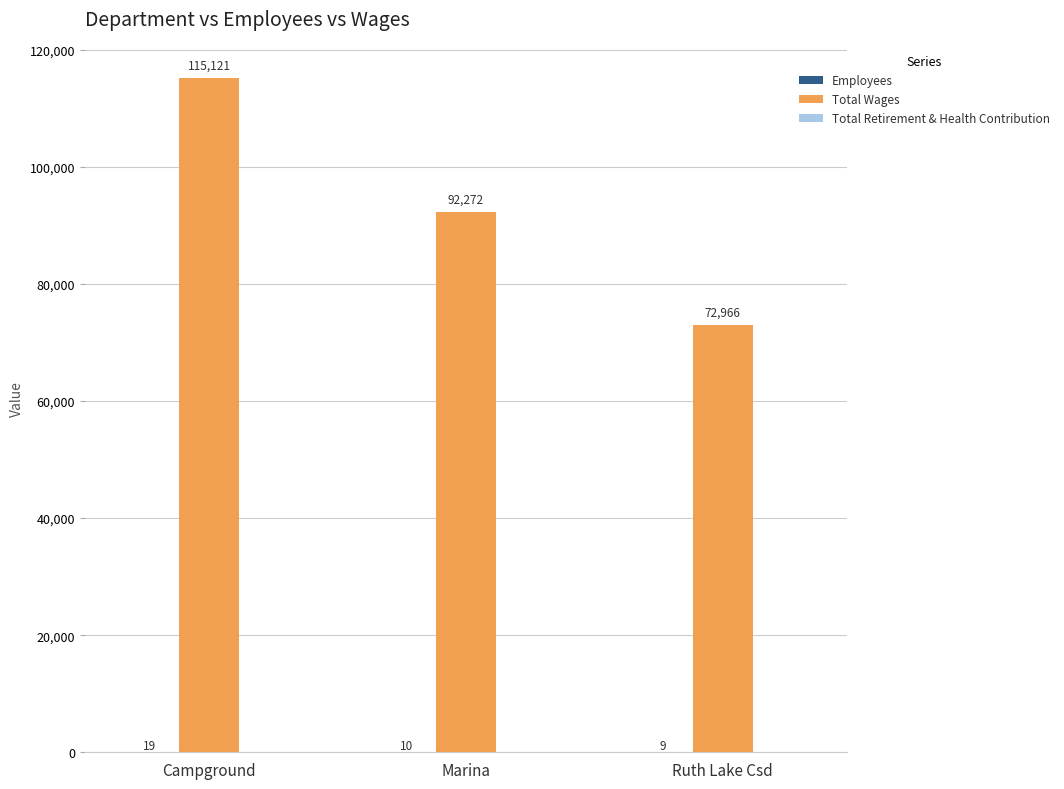

Are the bars horizontal?

No